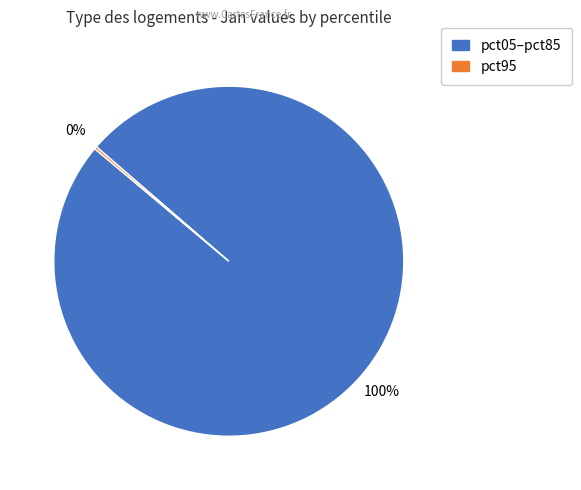

Is there a majority slice in this chart?

Yes